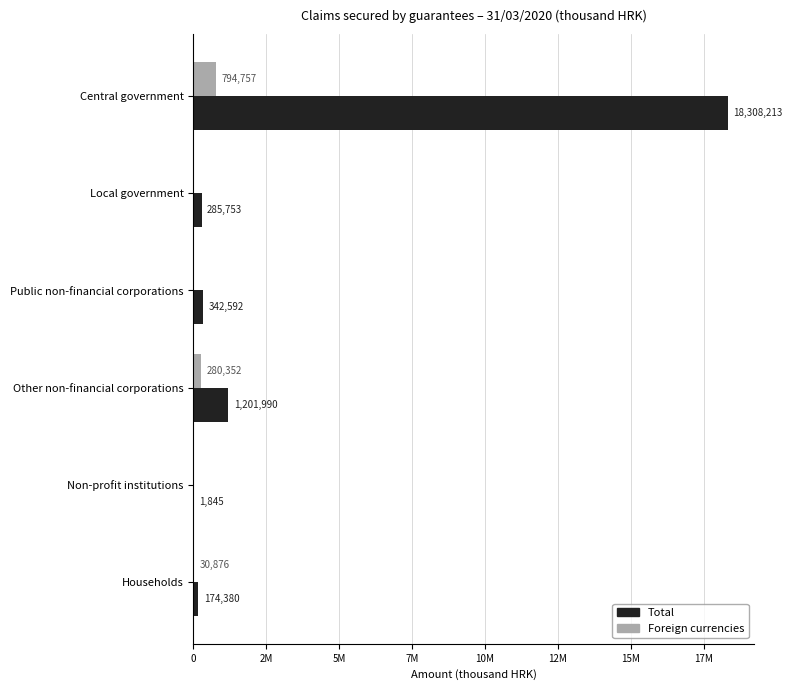

List the series in order of their peak value, lowest first.

Foreign currencies, Total